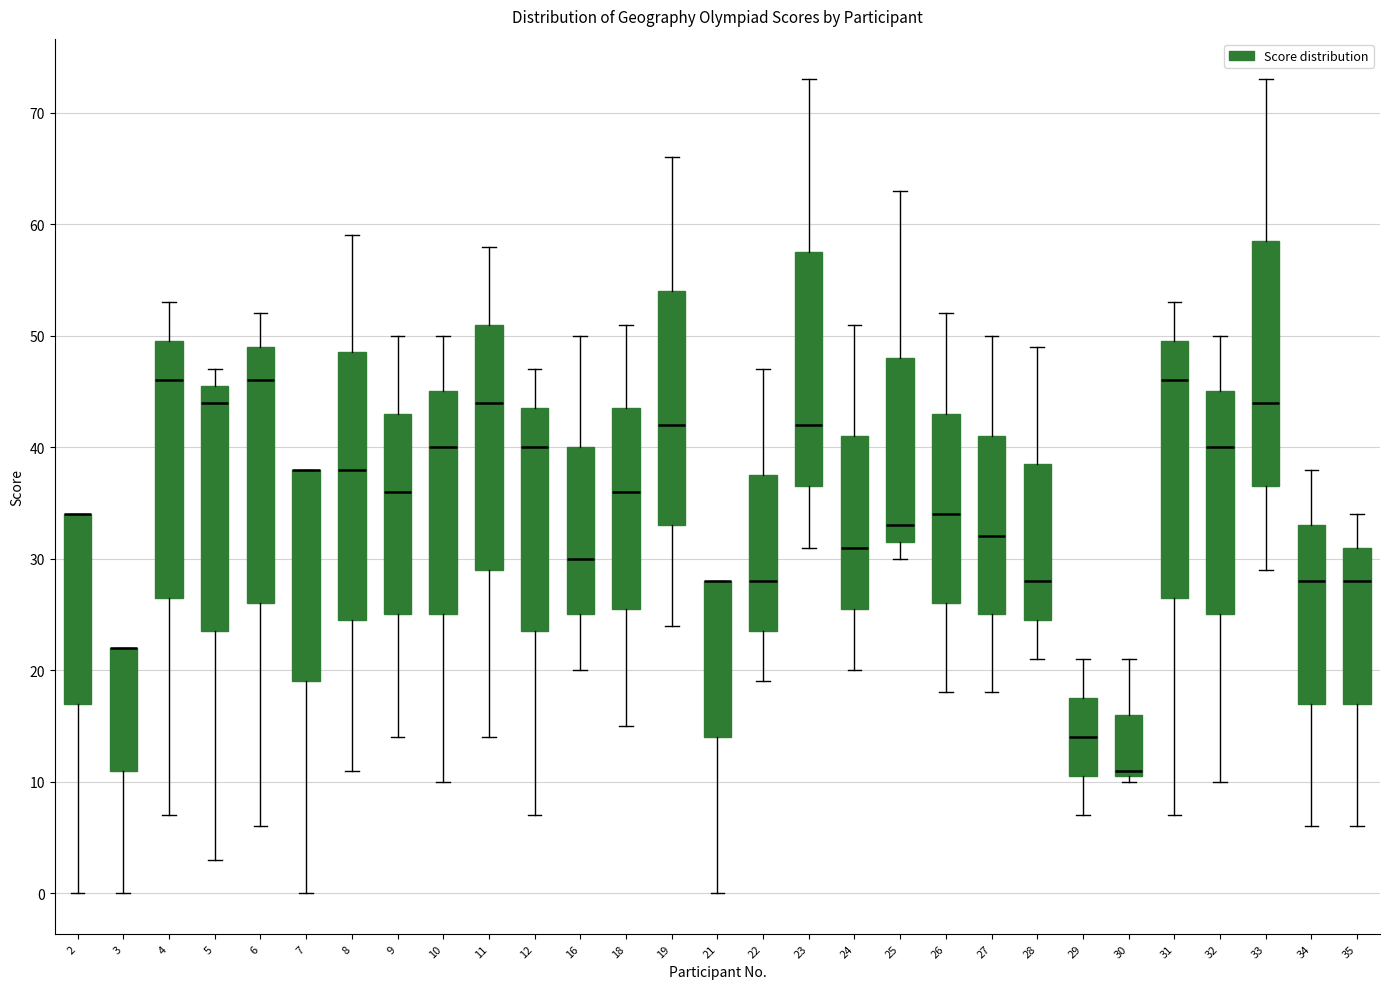

Reading left to right, read every box against the y-axis: the position of its median line, the range the box covers, and the ends of its whiskers. The values are not printed on the chart, so give them approximately, as read against the axis.

2: median 34 (drawn on the box's upper edge), box 17 to 34, whiskers 0 to 34
3: median 22 (drawn on the box's upper edge), box 11 to 22, whiskers 0 to 22
4: median 46, box 27 to 50, whiskers 7 to 53
5: median 44, box 24 to 46, whiskers 3 to 47
6: median 46, box 26 to 49, whiskers 6 to 52
7: median 38 (drawn on the box's upper edge), box 19 to 38, whiskers 0 to 38
8: median 38, box 25 to 49, whiskers 11 to 59
9: median 36, box 25 to 43, whiskers 14 to 50
10: median 40, box 25 to 45, whiskers 10 to 50
11: median 44, box 29 to 51, whiskers 14 to 58
12: median 40, box 24 to 44, whiskers 7 to 47
16: median 30, box 25 to 40, whiskers 20 to 50
18: median 36, box 26 to 44, whiskers 15 to 51
19: median 42, box 33 to 54, whiskers 24 to 66
21: median 28 (drawn on the box's upper edge), box 14 to 28, whiskers 0 to 28
22: median 28, box 24 to 38, whiskers 19 to 47
23: median 42, box 37 to 58, whiskers 31 to 73
24: median 31, box 26 to 41, whiskers 20 to 51
25: median 33, box 32 to 48, whiskers 30 to 63
26: median 34, box 26 to 43, whiskers 18 to 52
27: median 32, box 25 to 41, whiskers 18 to 50
28: median 28, box 25 to 39, whiskers 21 to 49
29: median 14, box 11 to 18, whiskers 7 to 21
30: median 11 (just above the box's lower edge), box 11 to 16, whiskers 10 to 21
31: median 46, box 27 to 50, whiskers 7 to 53
32: median 40, box 25 to 45, whiskers 10 to 50
33: median 44, box 37 to 59, whiskers 29 to 73
34: median 28, box 17 to 33, whiskers 6 to 38
35: median 28, box 17 to 31, whiskers 6 to 34